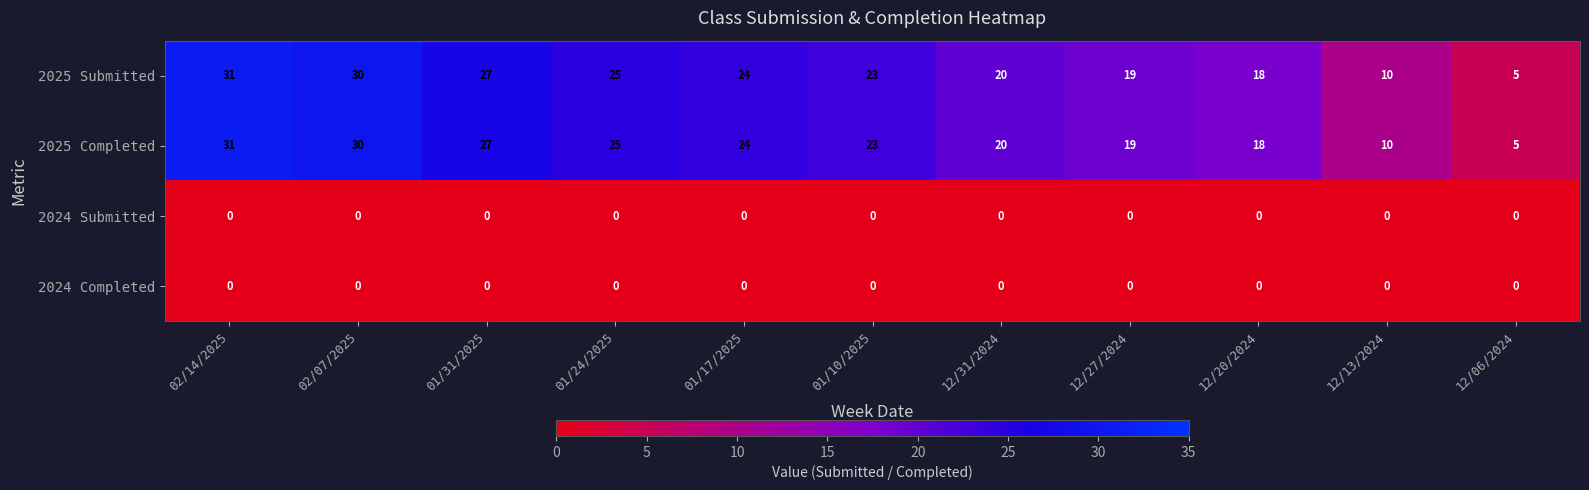

The 2025 Completed series shows 25 at 01/24/2025. True or false?

True